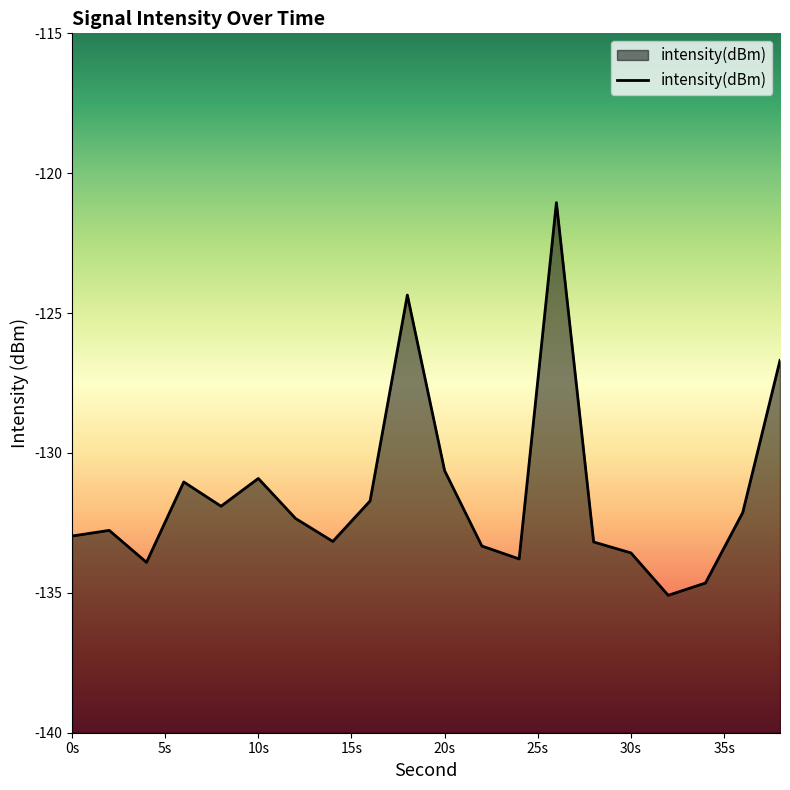

What is the difference between the second highest and minimum values?

10.7